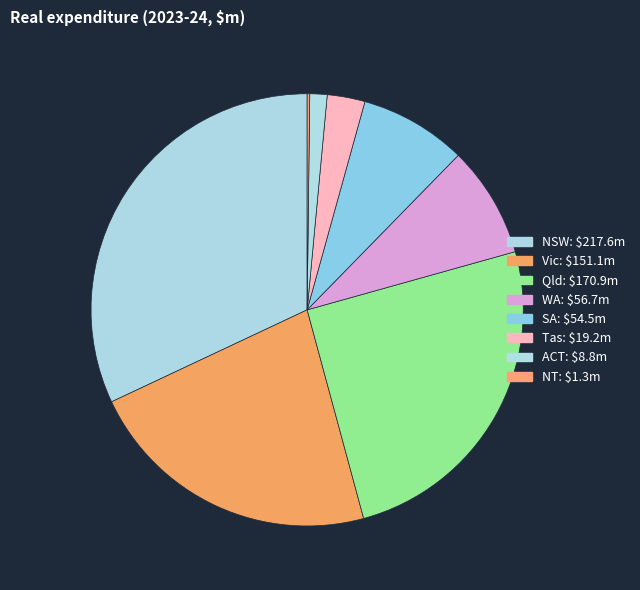

Is there any slice that represents more than half of the pie?

No